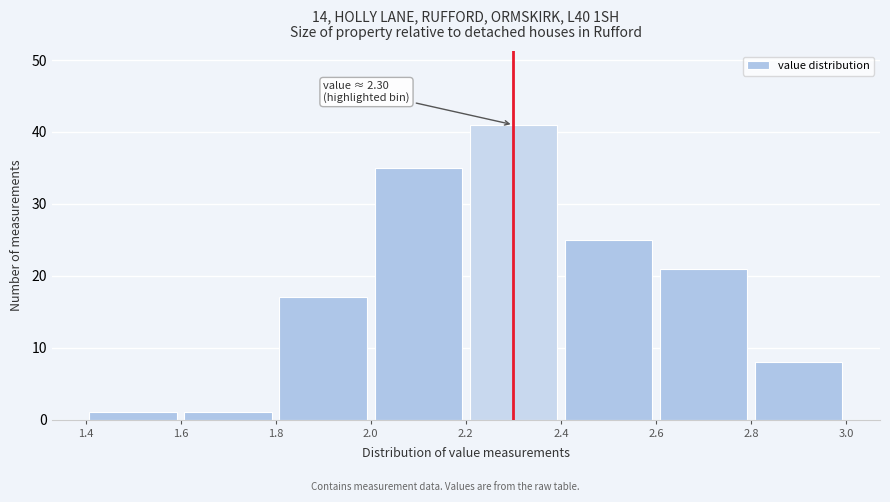

Which range on the x-axis has the tallest bar?

2.2 to 2.4